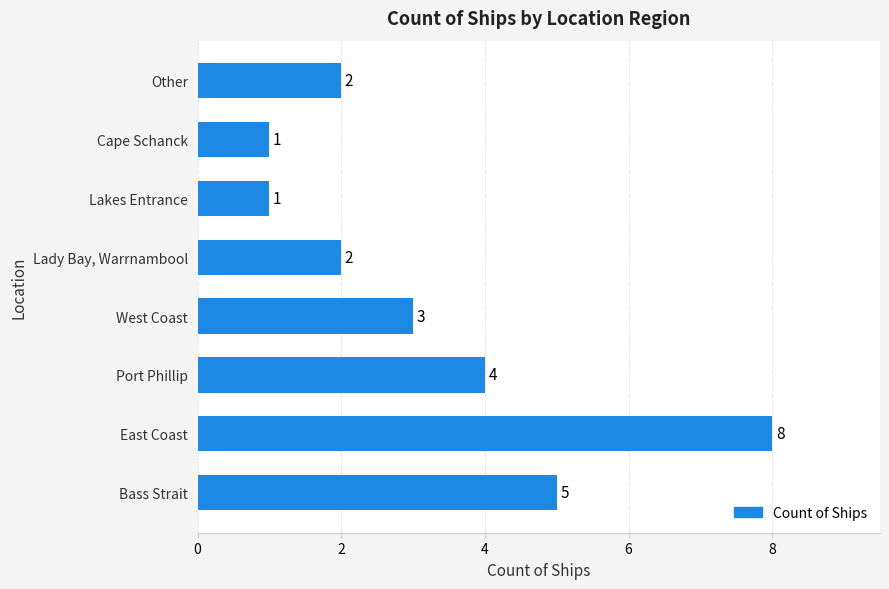

What is the sum of all values?

26